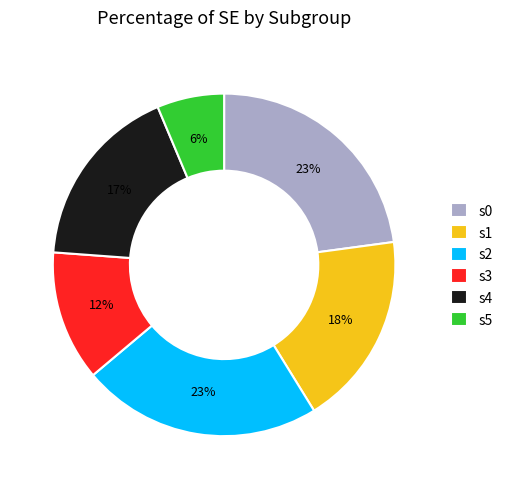

Combined, do s3 and s1 account for over 50%?

No